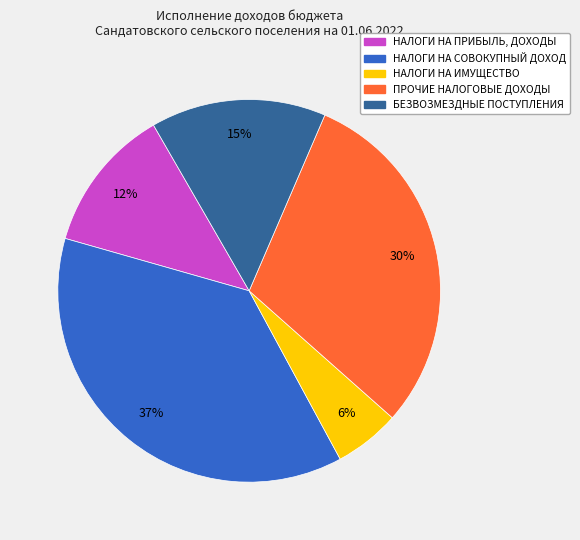

To the nearest percent, what is the difference between the НАЛОГИ НА ИМУЩЕСТВО and БЕЗВОЗМЕЗДНЫЕ ПОСТУПЛЕНИЯ slice percentages?

9%